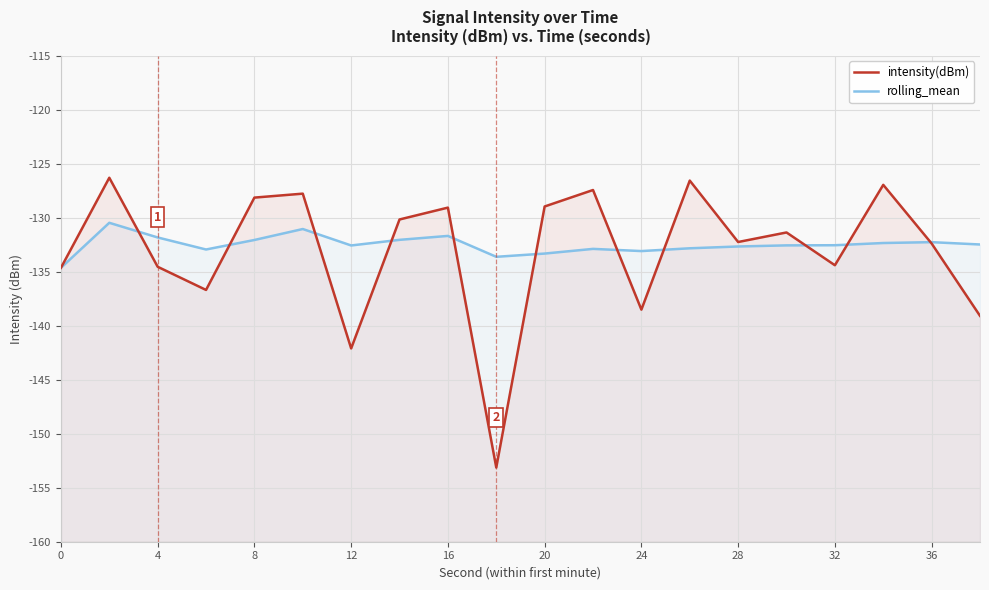

Which series changed the most between 4 and 28?

intensity(dBm)